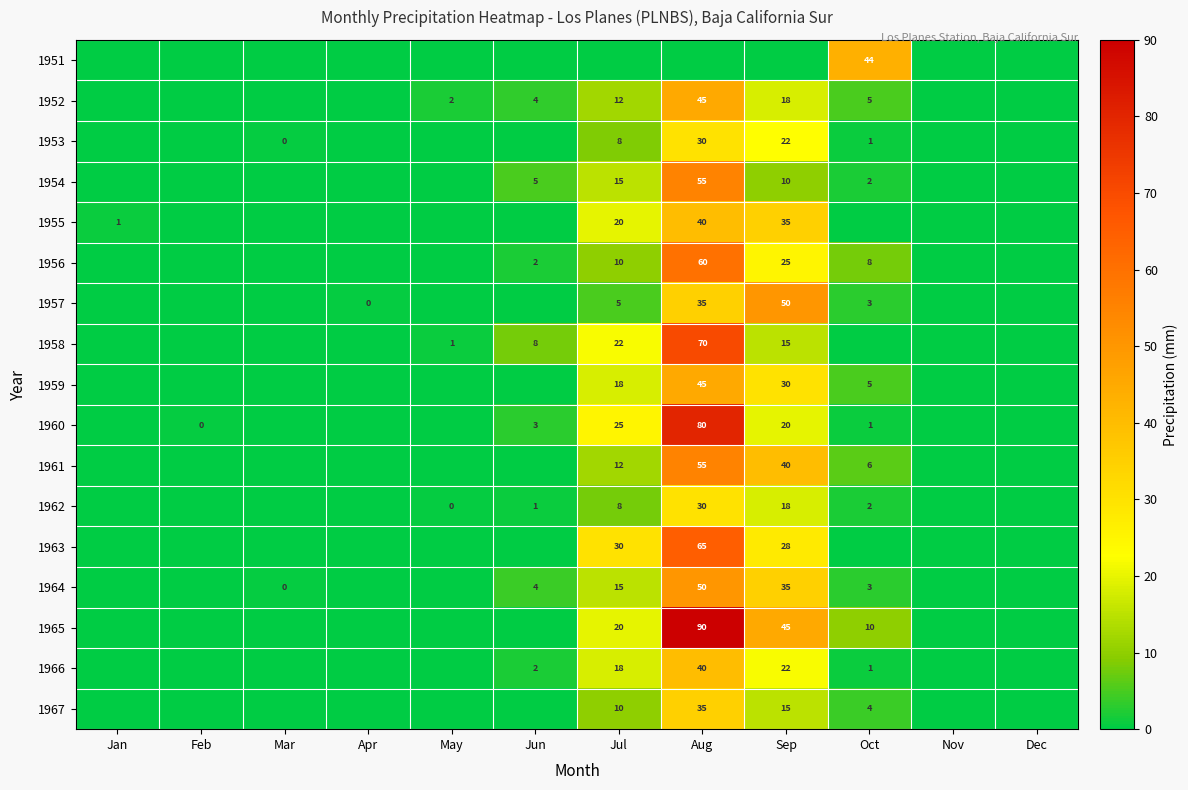

The 1957 series shows 50 at Sep. True or false?

True